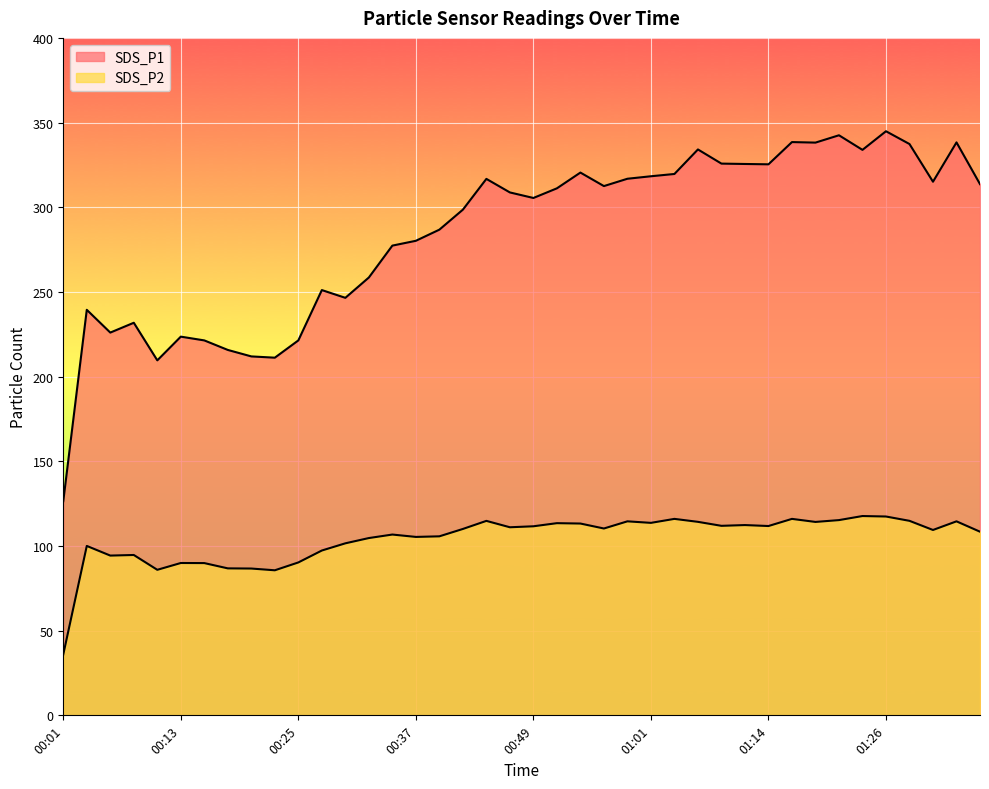

Which series has the largest total across all categories?

SDS_P1